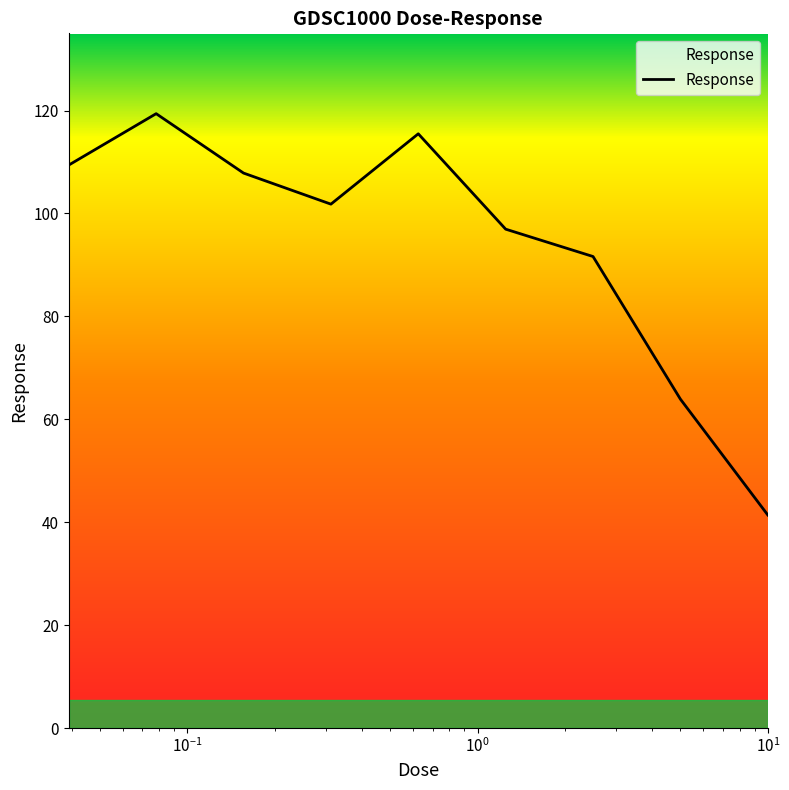

What is the difference between the second highest and second lowest values?

51.6